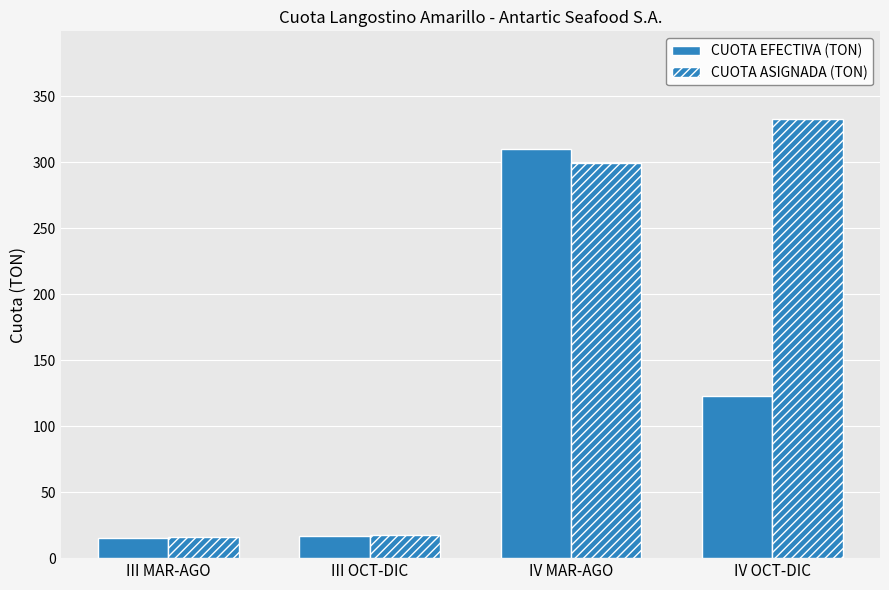

How many values in the CUOTA EFECTIVA (TON) series exceed 123?

2